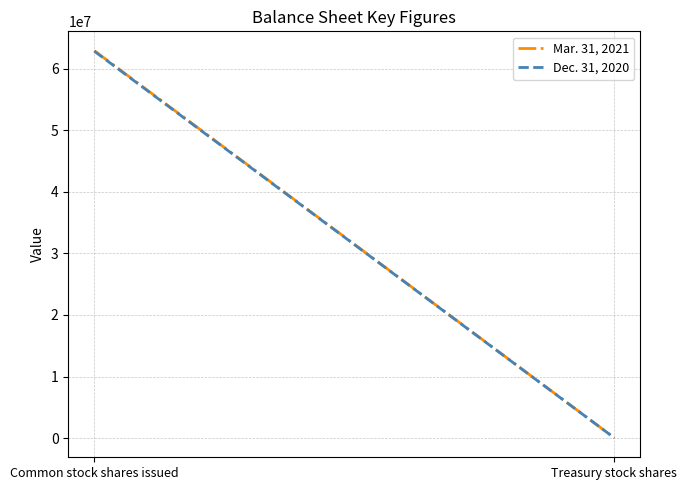

What is the smallest value displayed?

32492